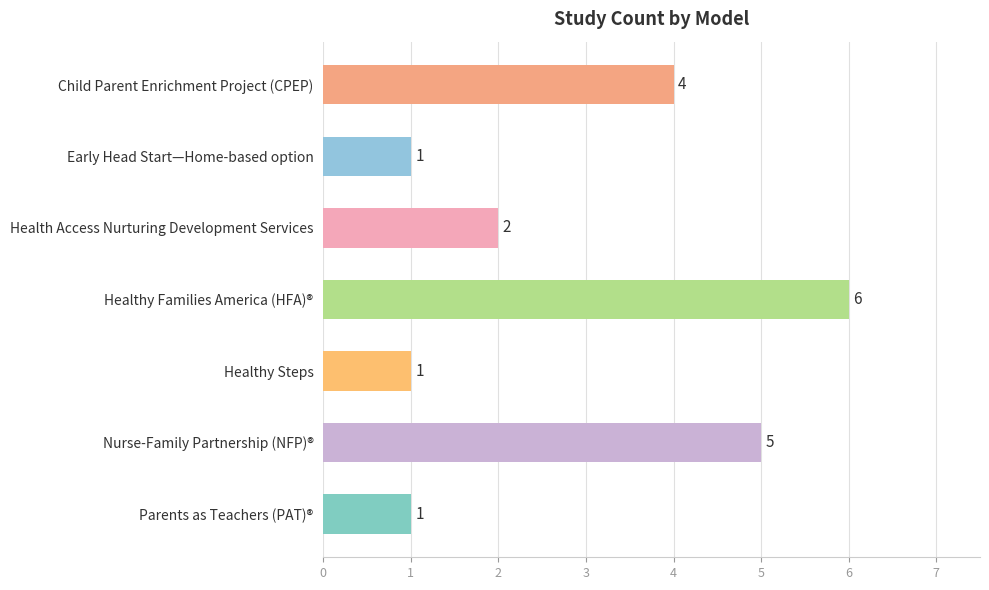

What is the minimum value shown in the chart?

1